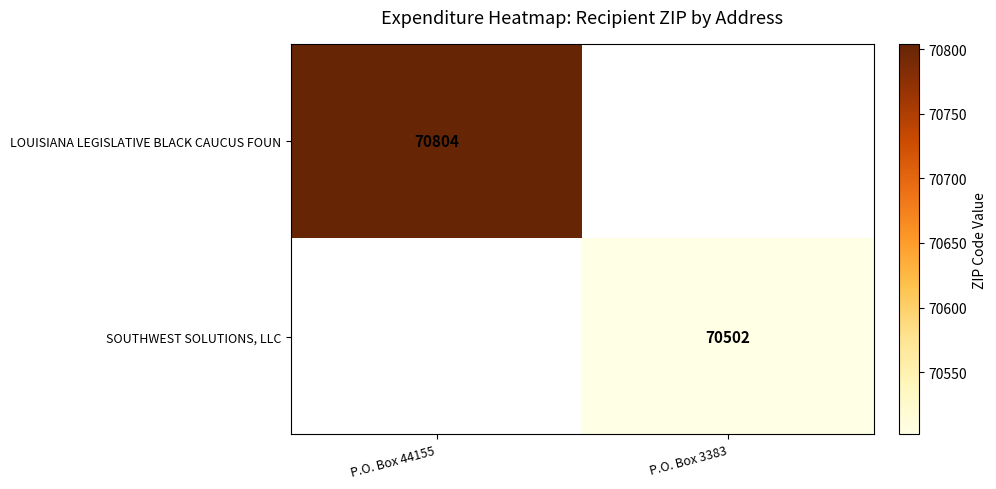

True or false: LOUISIANA LEGISLATIVE BLACK CAUCUS FOUN has a value of 70804 at P.O. Box 44155.

True